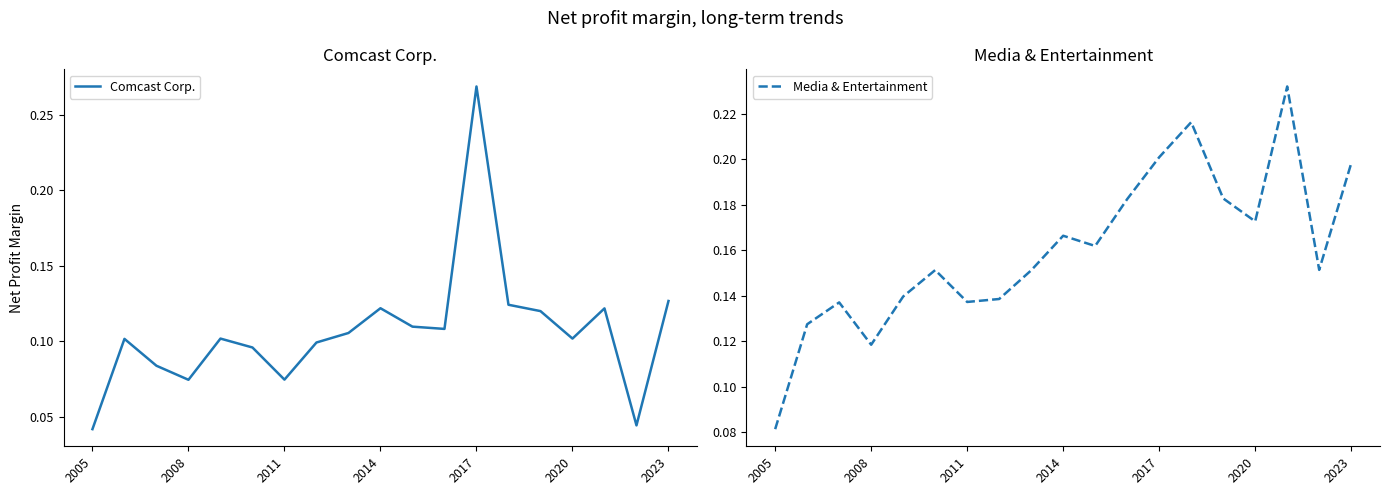

Where is Media & Entertainment nearest to the value 0?

2005